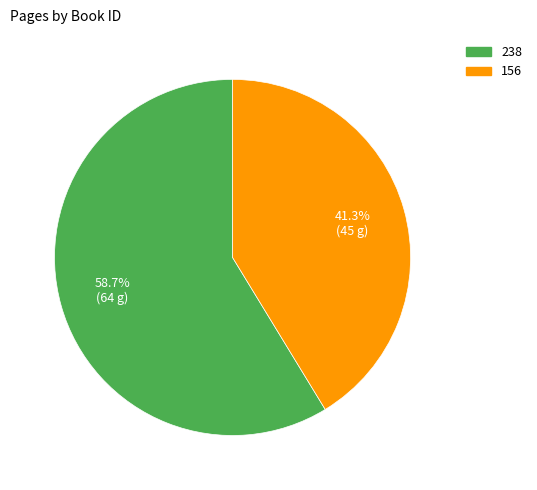

Rank the categories by value from lowest to highest.

156, 238